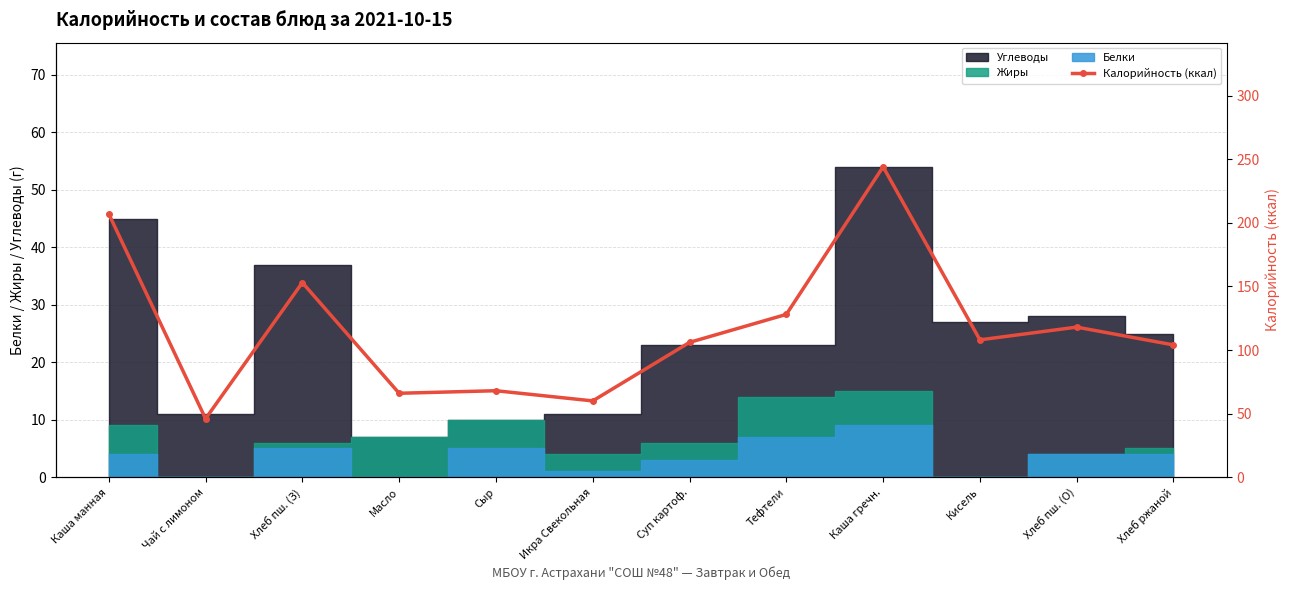

True or false: the data has more than 1 interior local peaks.

True